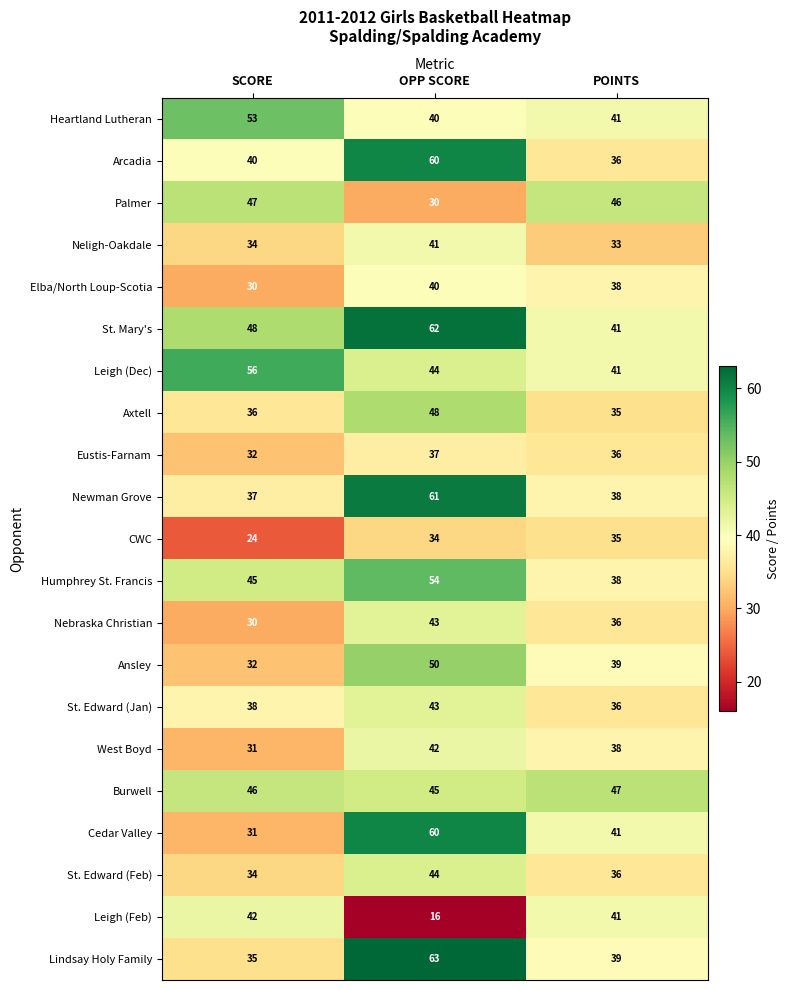

What is the average value of the Elba/North Loup-Scotia series?

36